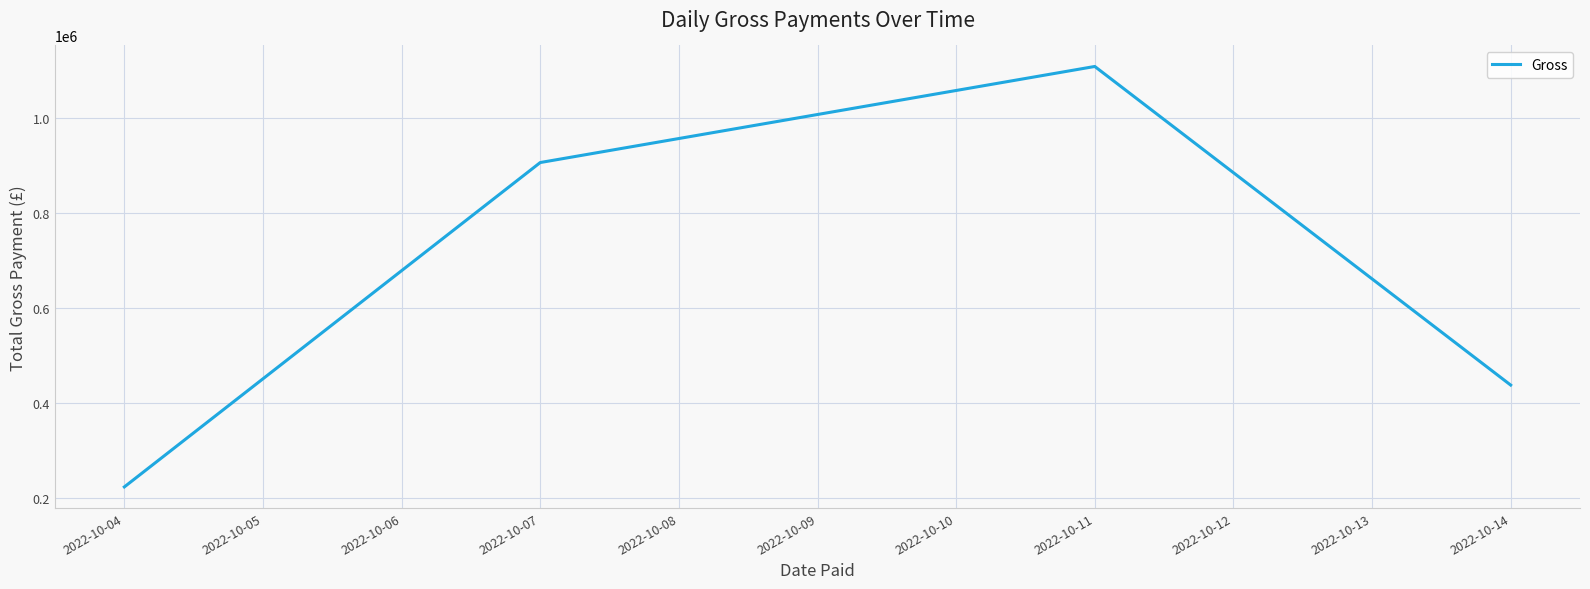

Reading left to right, what are all the values shown in this chart?

223938.7	906904.2	1109179.7	438384.3